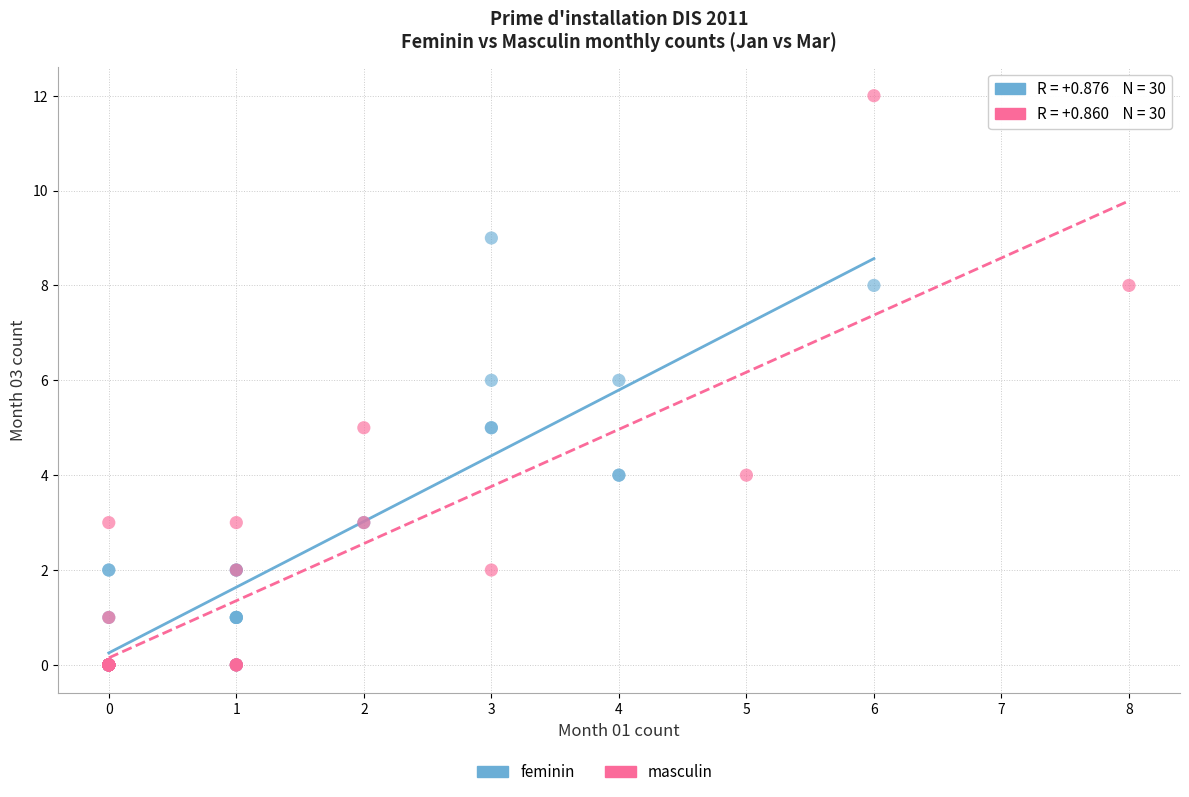

Which series has the largest Y range (max minus min)?

masculin